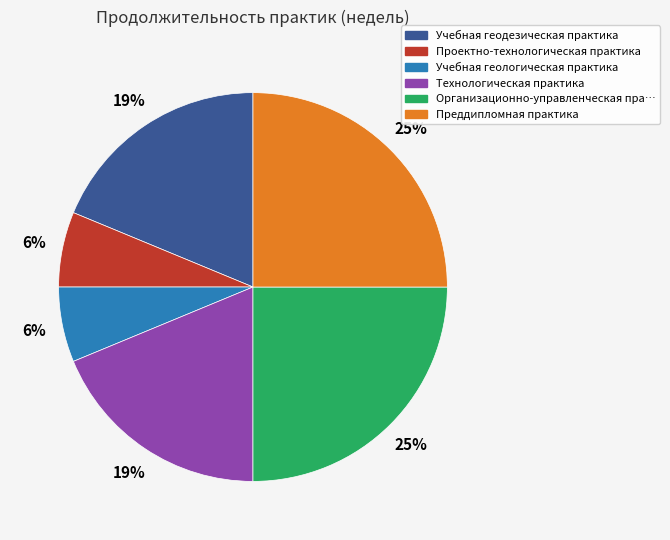

Does any single category account for the majority?

No